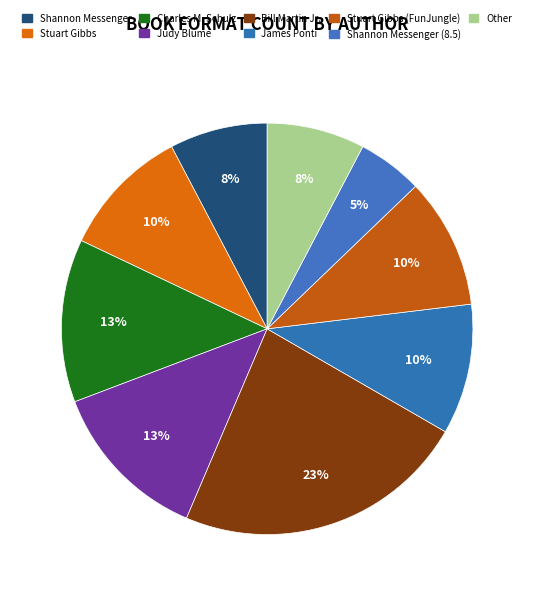

Which slice is the smallest?

Shannon Messenger (8.5)